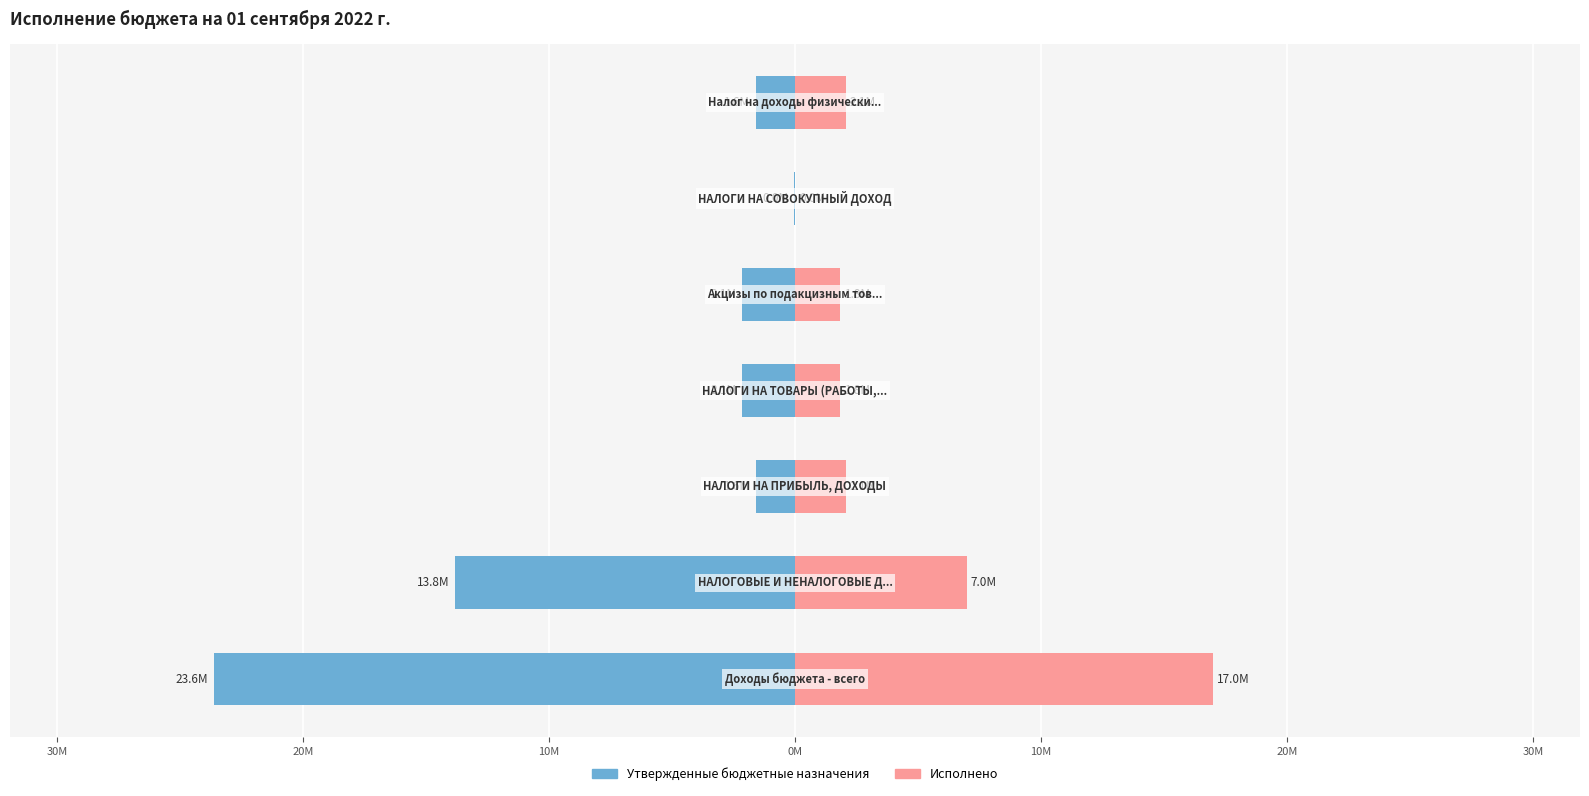

What is the sum of all Утвержденные бюджетные назначения values?

-44943882.0